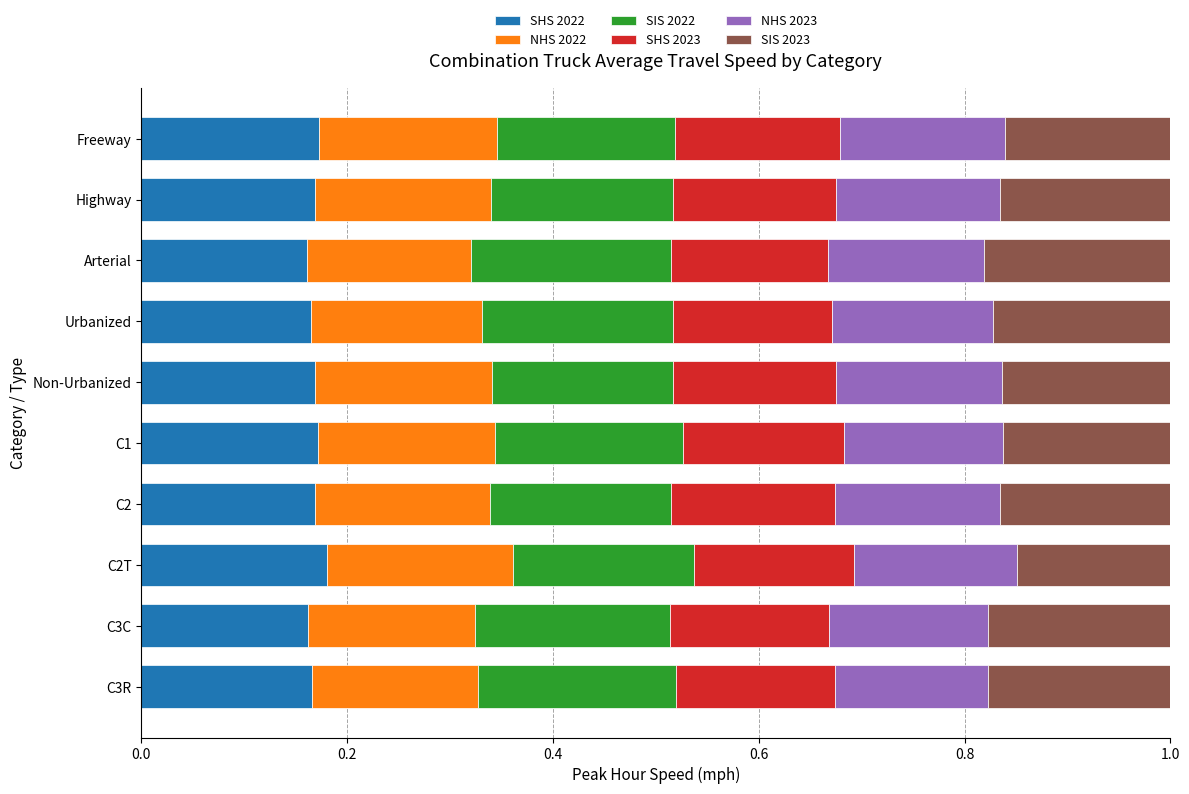

True or false: SHS 2022 has a value of 0.3 at Non-Urbanized.

False